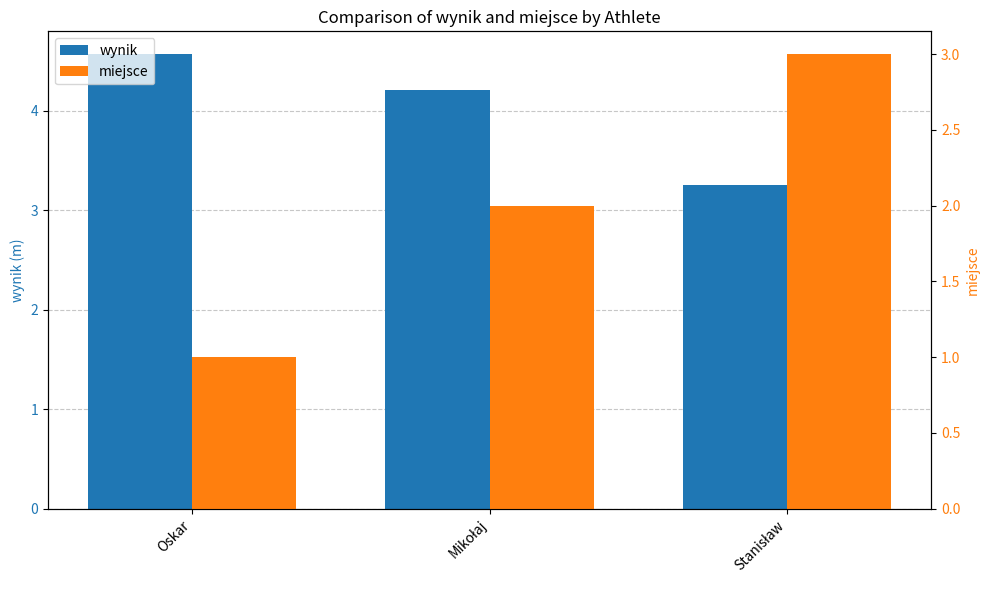

What position from the right is Oskar?

3